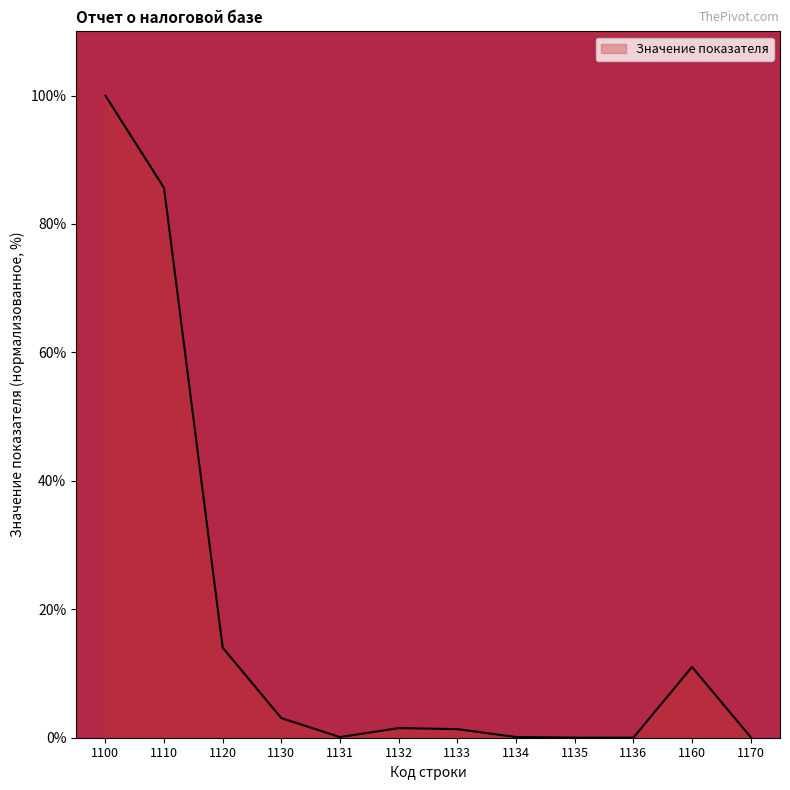

What is the change in value from 1120 to 1160?

-3.0